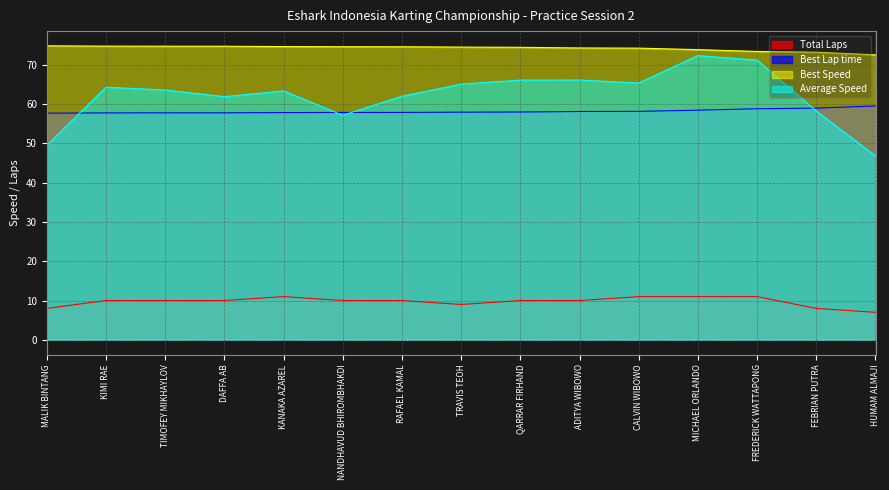

What is the value of the Best Lap time point at the 6th from the left?

57.9